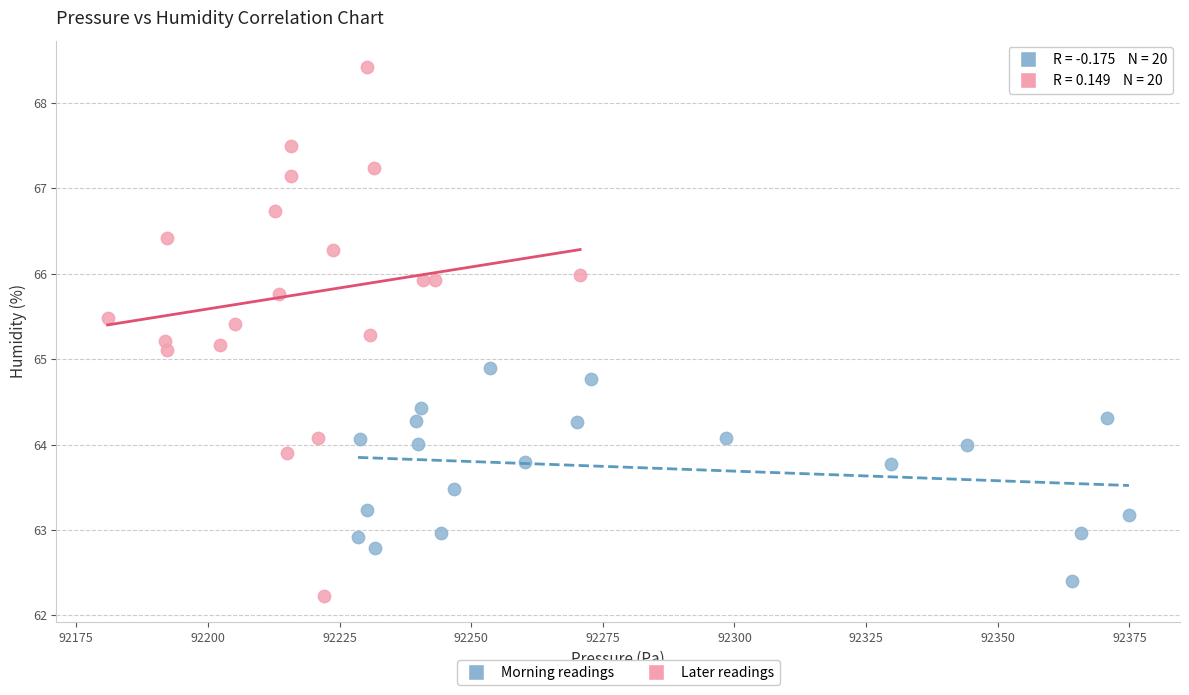

Which series has the widest spread of Y values?

Later readings